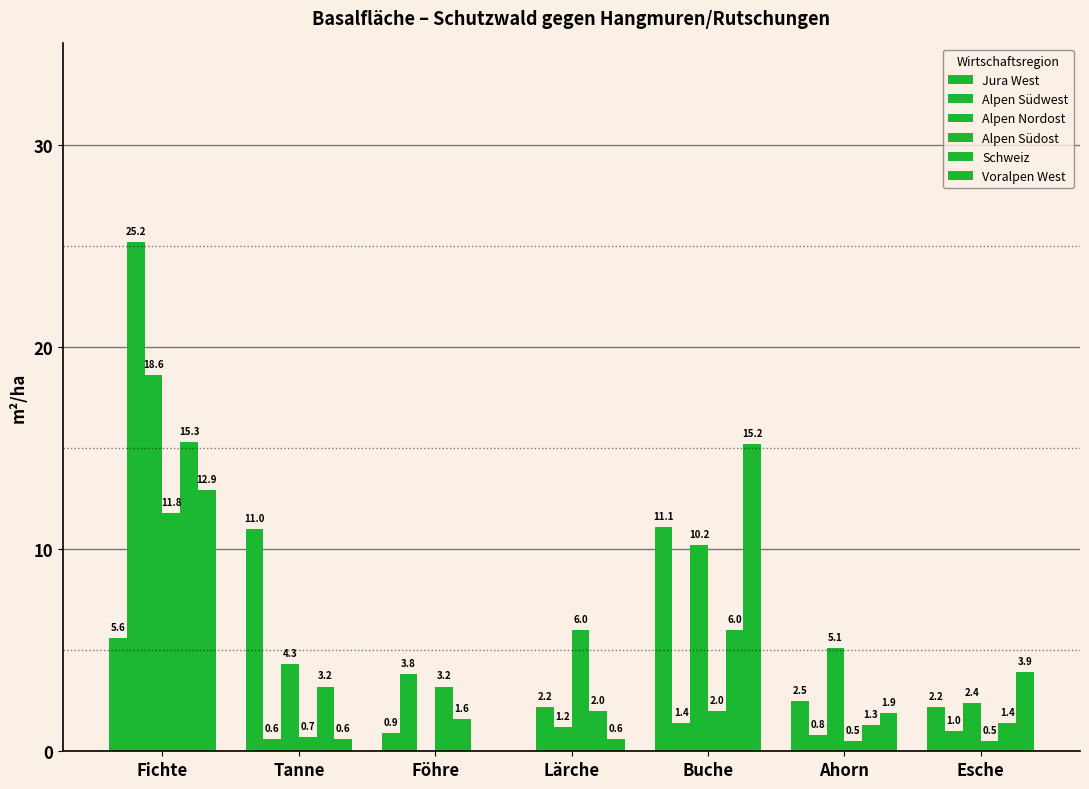

Reading left to right, what are all the values shown in this chart?

Jura West: 5.6	11.0	0.9	0.0	11.1	2.5	2.2
Alpen Südwest: 25.2	0.6	3.8	2.2	1.4	0.8	1.0
Alpen Nordost: 18.6	4.3	0.0	1.2	10.2	5.1	2.4
Alpen Südost: 11.8	0.7	3.2	6.0	2.0	0.5	0.5
Schweiz: 15.3	3.2	1.6	2.0	6.0	1.3	1.4
Voralpen West: 12.9	0.6	0.0	0.6	15.2	1.9	3.9